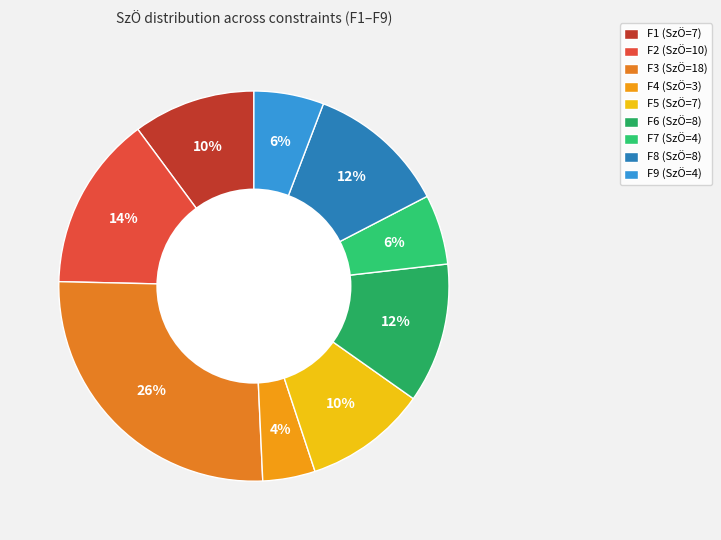

What is the smallest slice in the pie chart?

F4